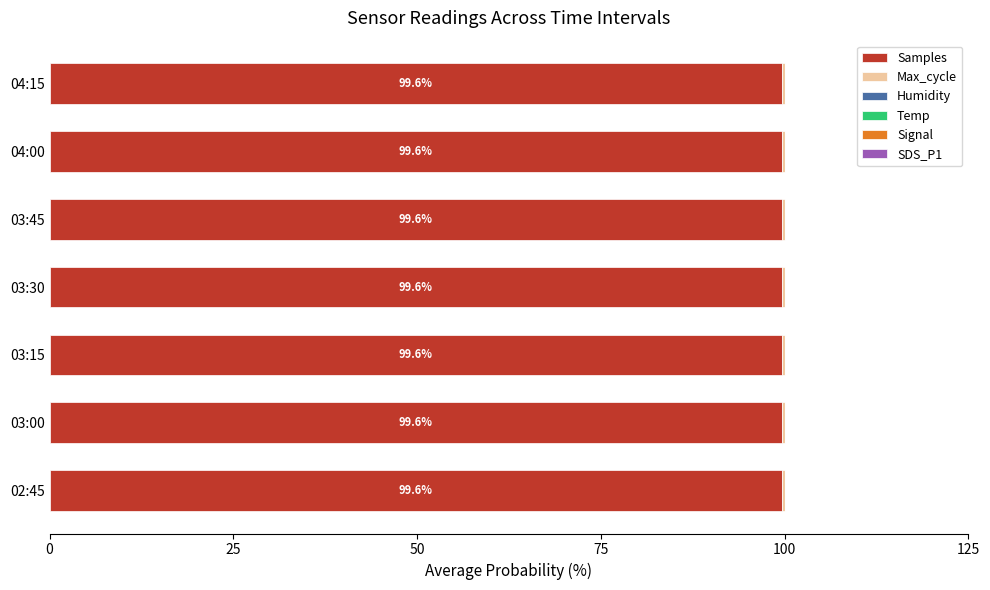

What are all the series names shown in the legend?

Samples, Max_cycle, Humidity, Temp, Signal, SDS_P1